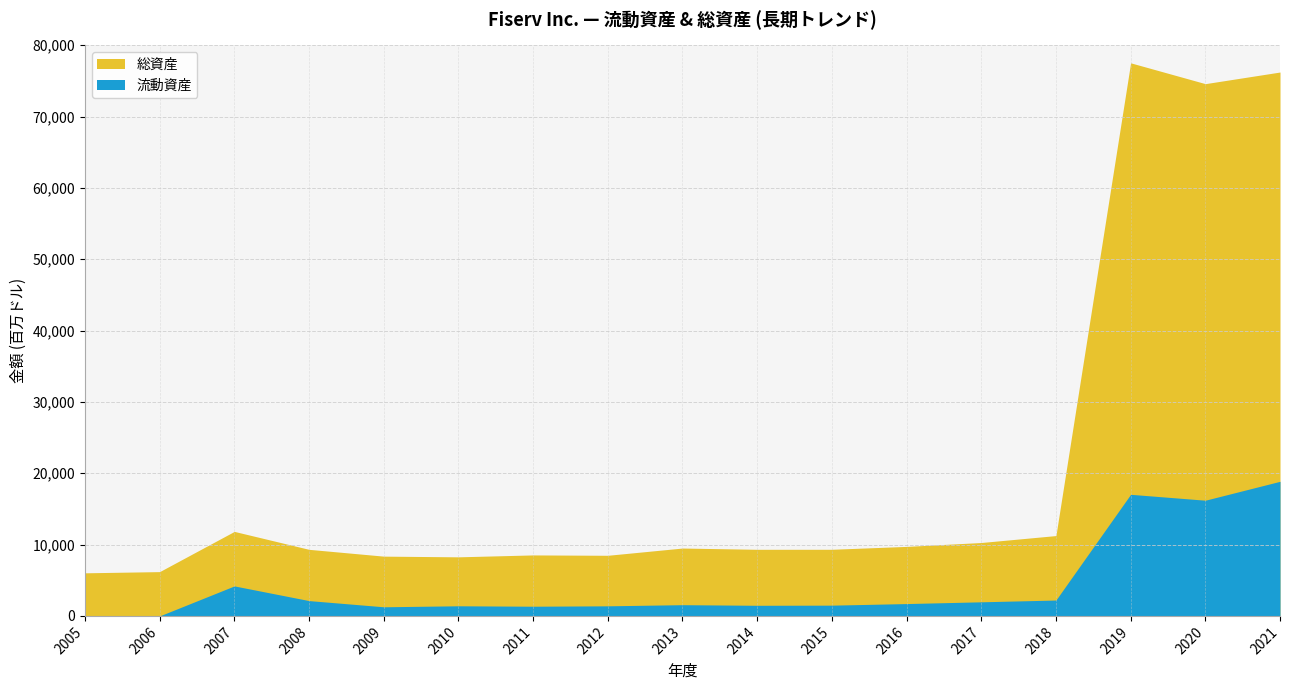

The value of 総資産 at 2018 is 7790. True or false?

False